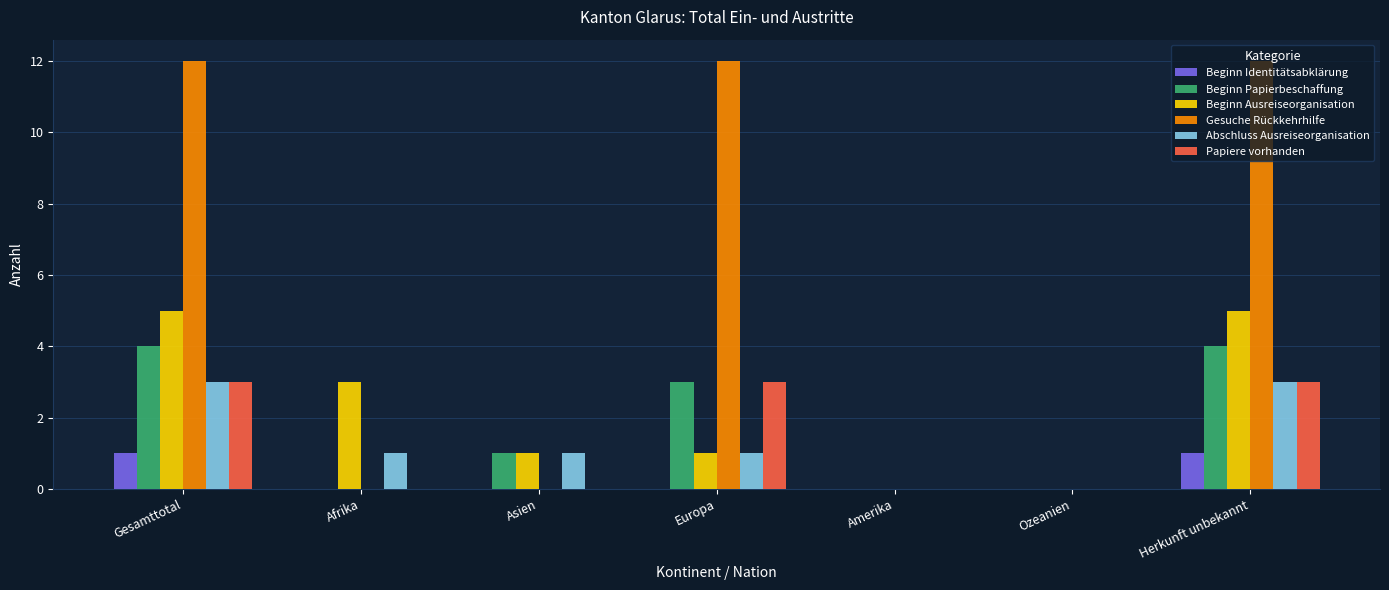

How many groups of bars are there?

7